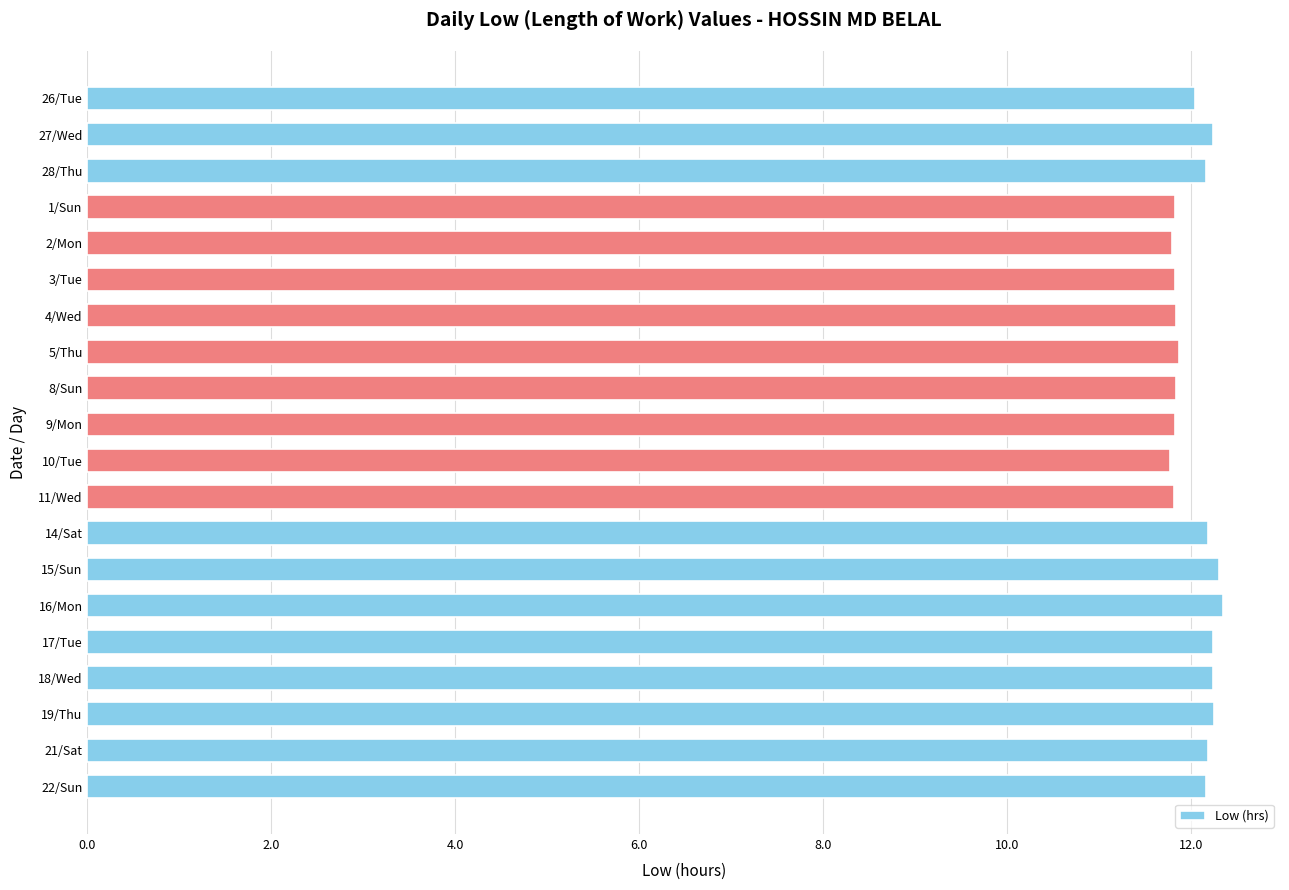

What is the minimum value shown in the chart?

11.8